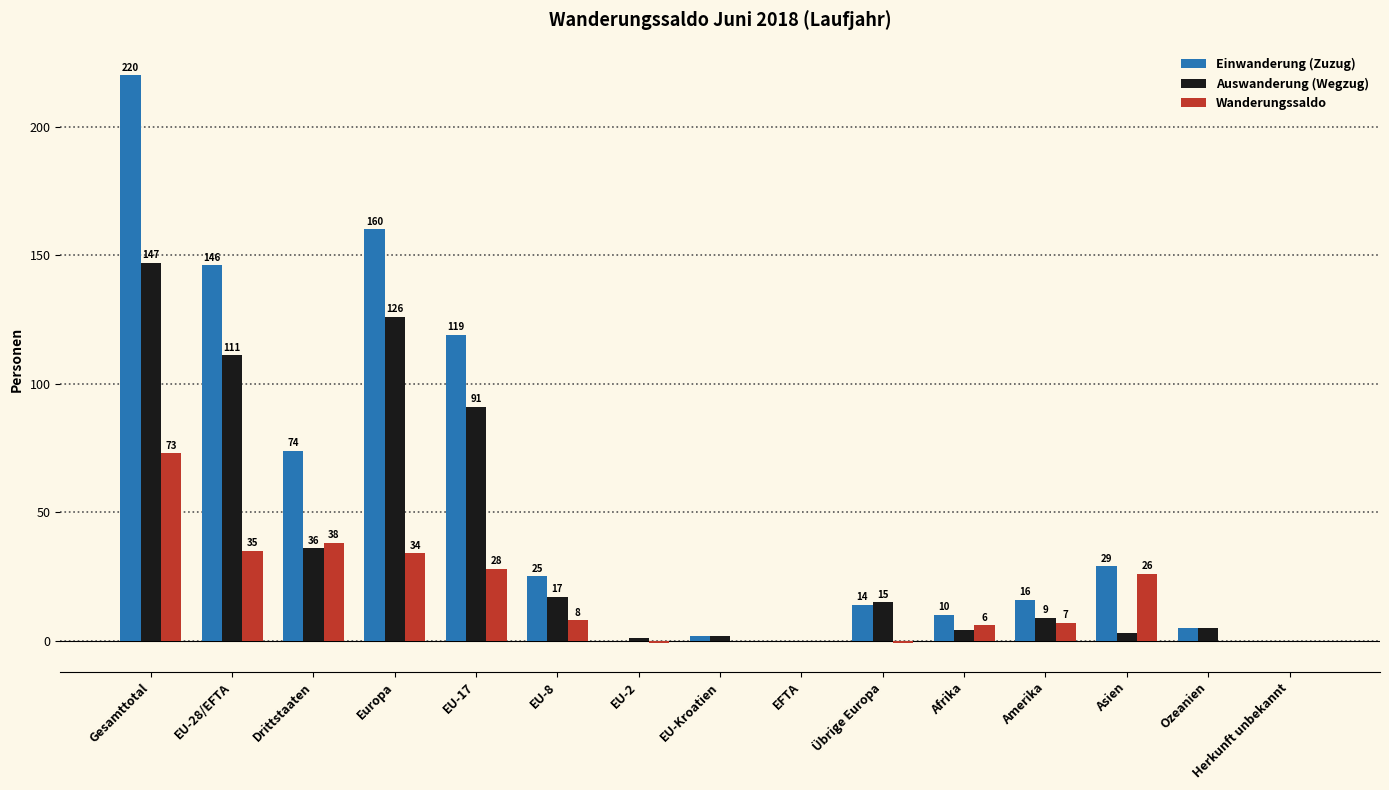

Does the chart contain stacked bars?

No